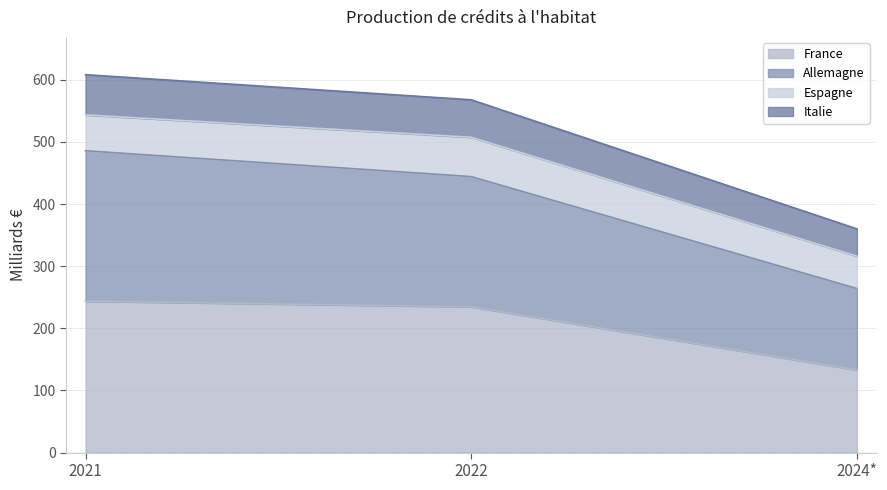

The value of France at 2021 is 351.1. True or false?

False